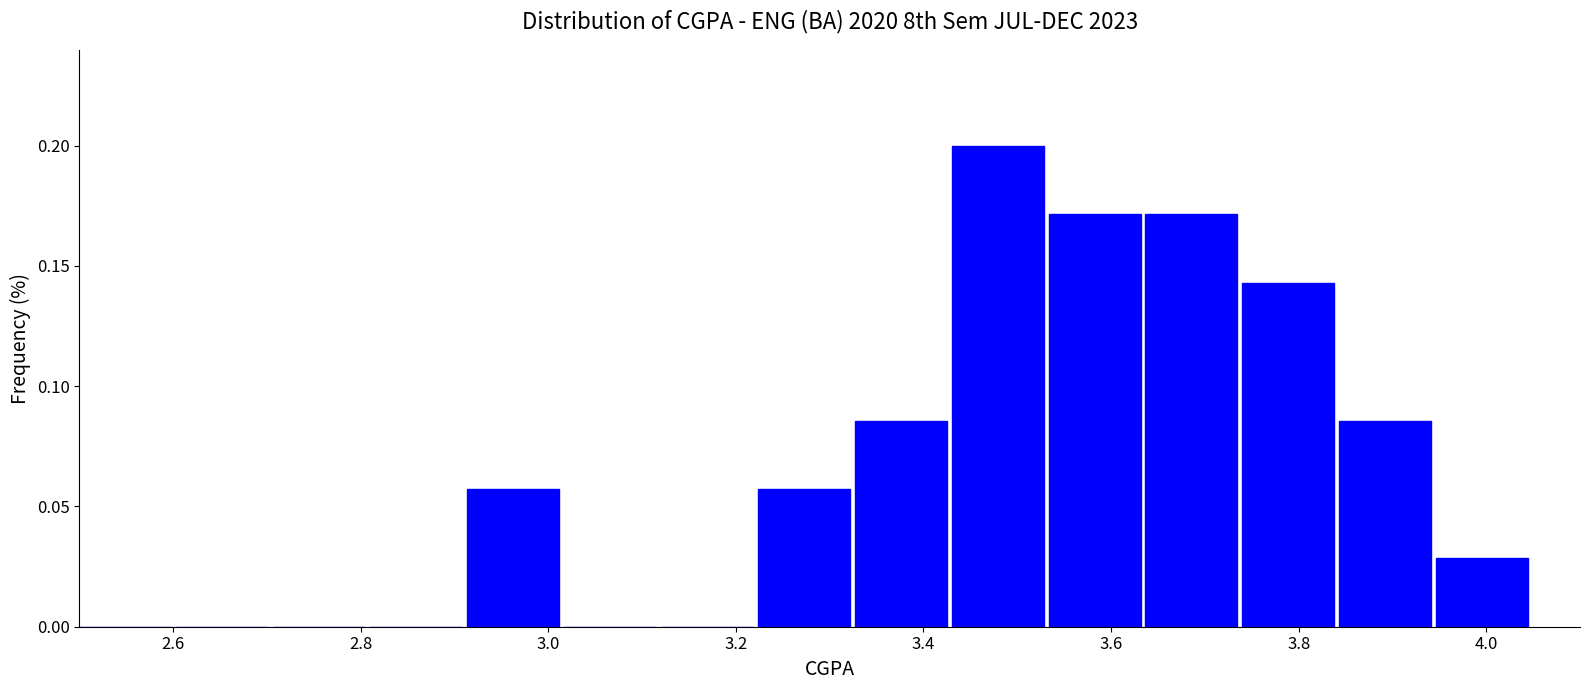

What is the height of the bar covering 3.64 to 3.74 on the x-axis? Neither the bar edges nor the heights are printed on the chart, so give them approximately, as read against the axes.

0.170